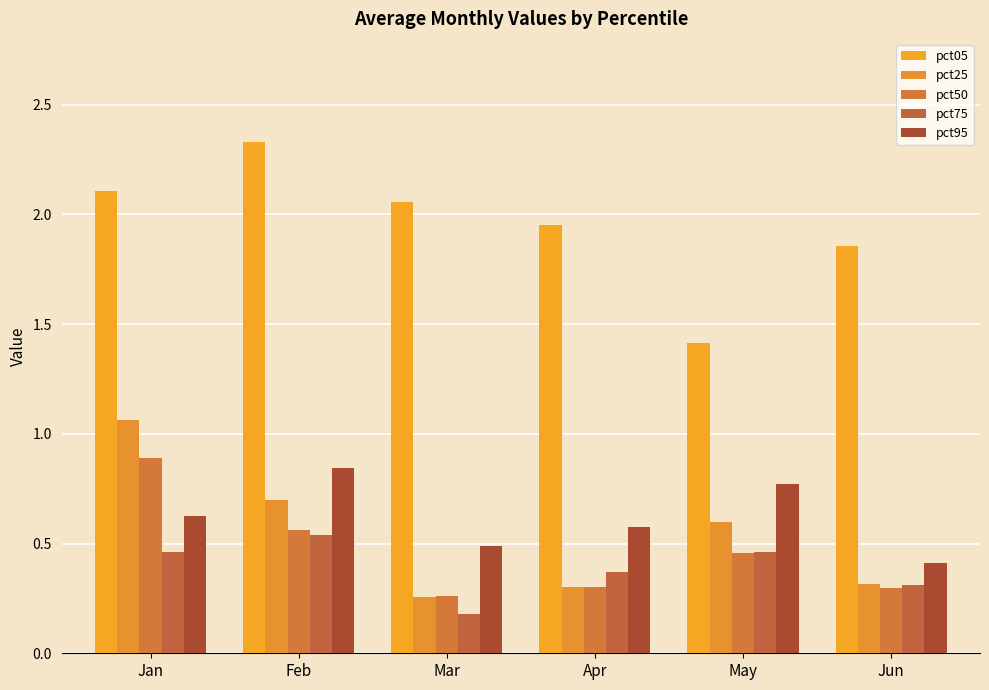

How many series are shown in this chart?

5